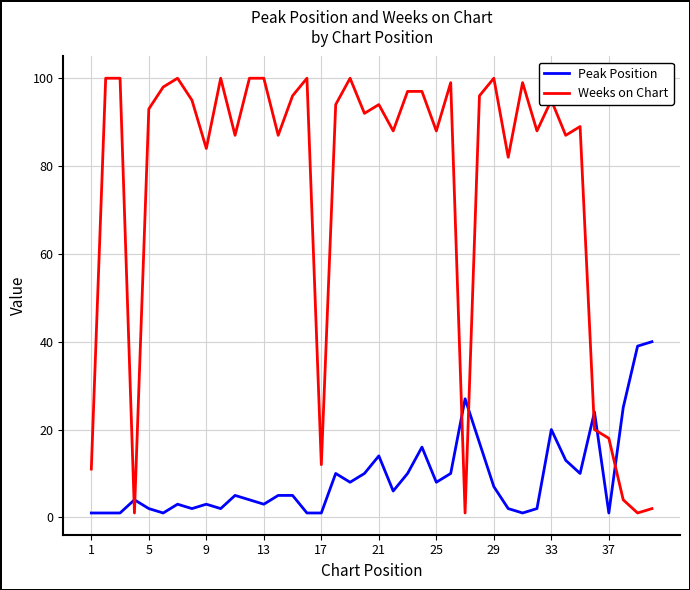

Which series has the widest spread of values?

Weeks on Chart